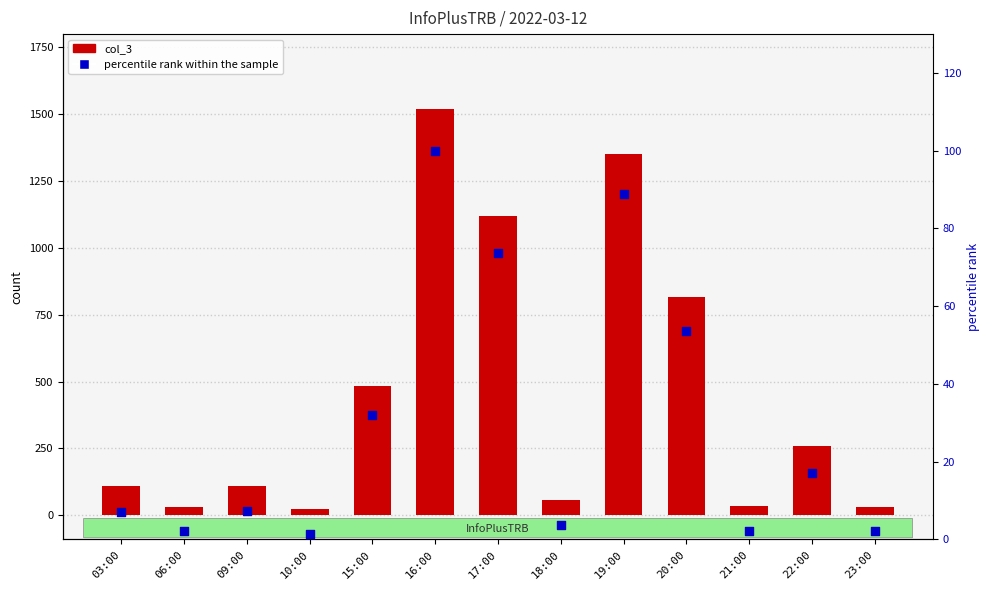

At which category is the sum across all series the highest?

16:00